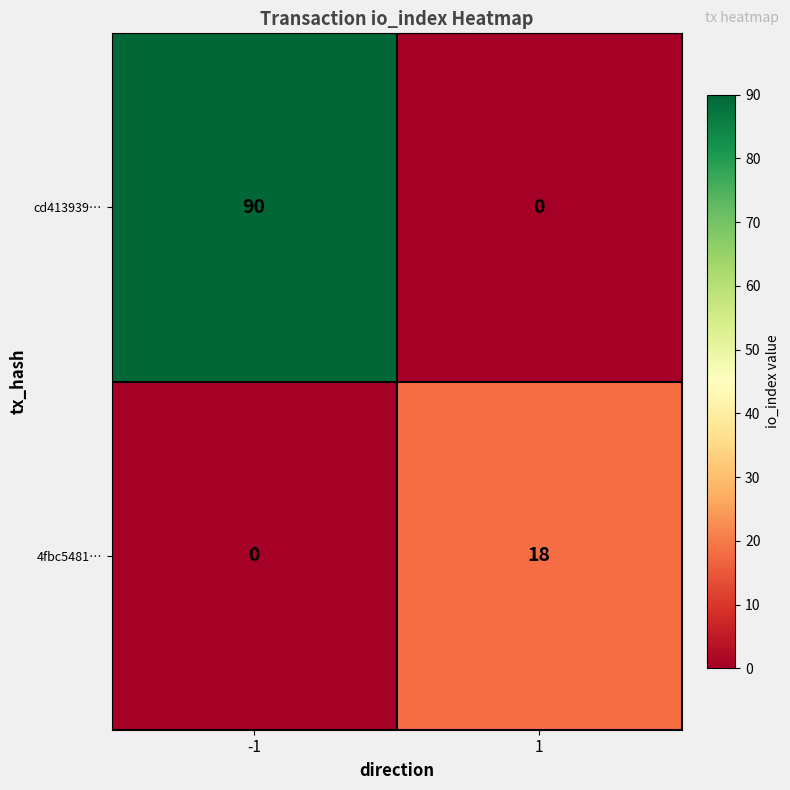

Rank the series by their average value, from lowest to highest.

4fbc5481…, cd413939…